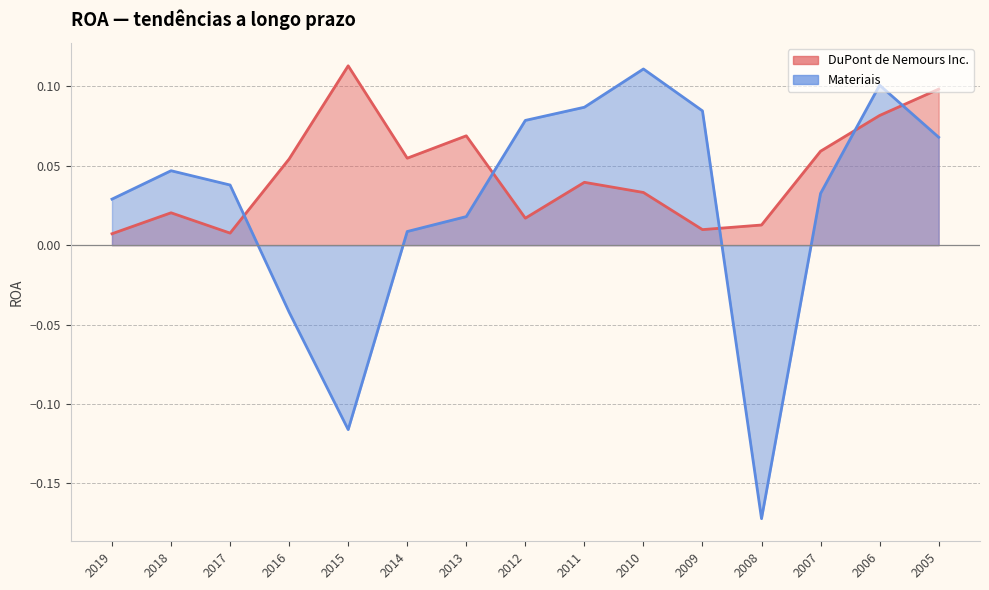

List the labels in order of DuPont de Nemours Inc. value, largest first.

2015, 2005, 2006, 2013, 2007, 2014, 2016, 2011, 2010, 2018, 2012, 2008, 2009, 2017, 2019